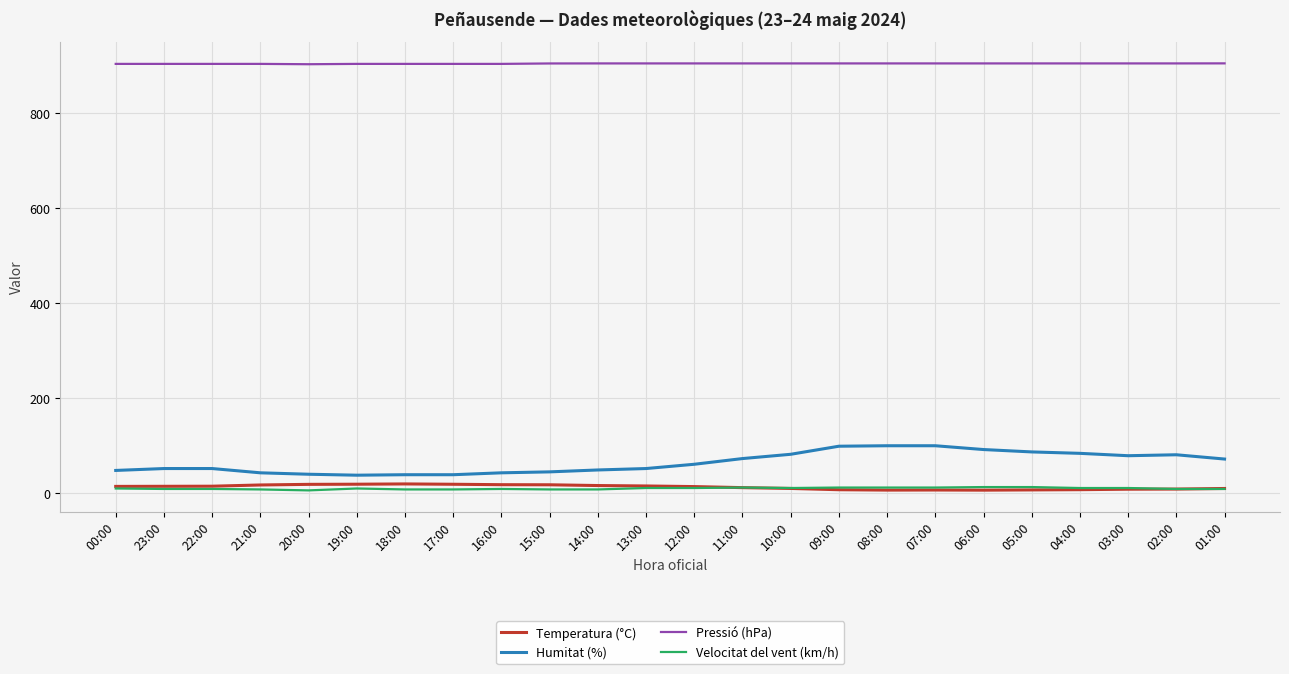

What is the maximum value for Humitat (%)?

99.0